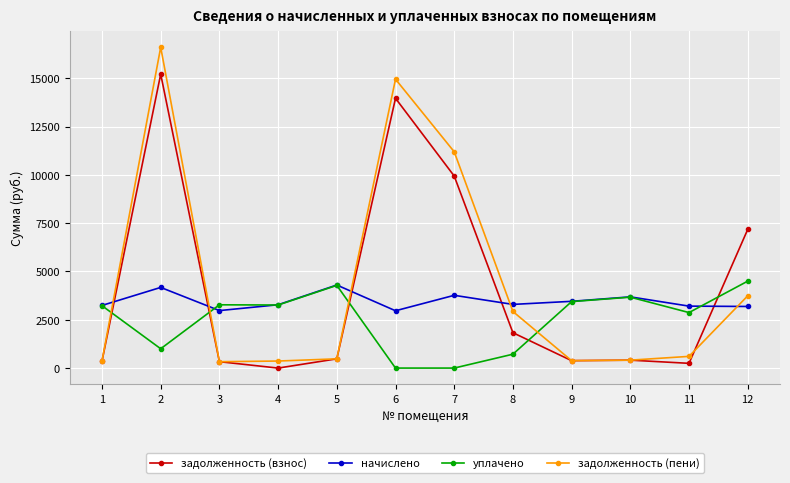

What is the total value across all series at 8?

8774.2